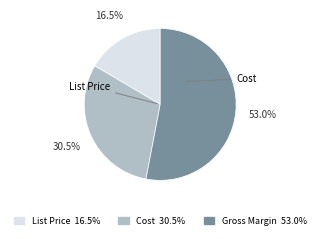

Rank the categories by value from highest to lowest.

Gross Margin, Cost, List Price